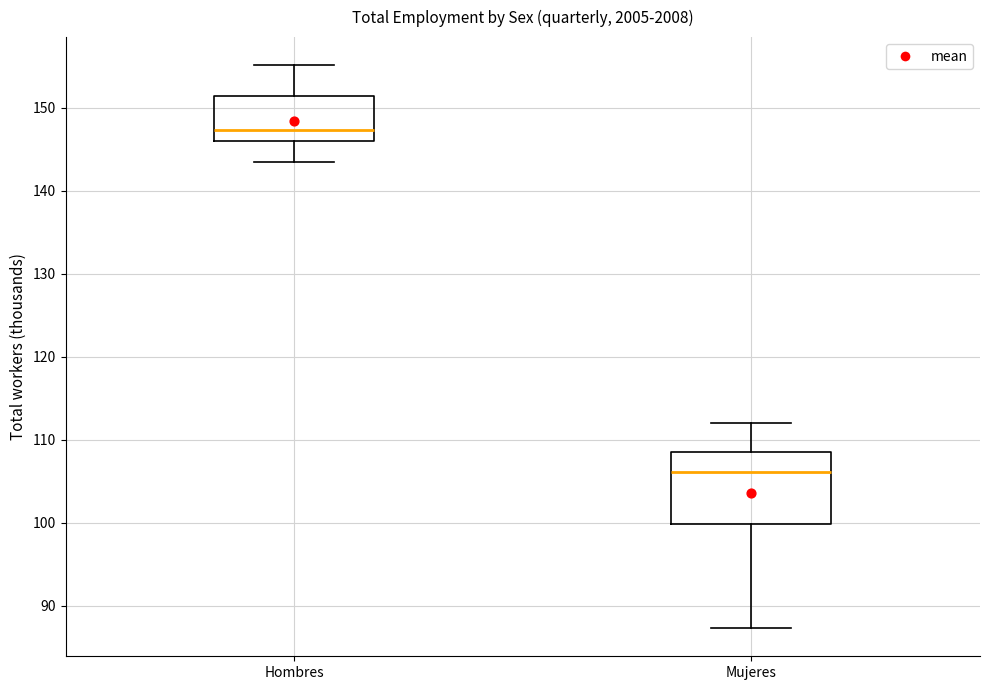

Which box is the tallest, from its lower edge to its upper edge?

Mujeres